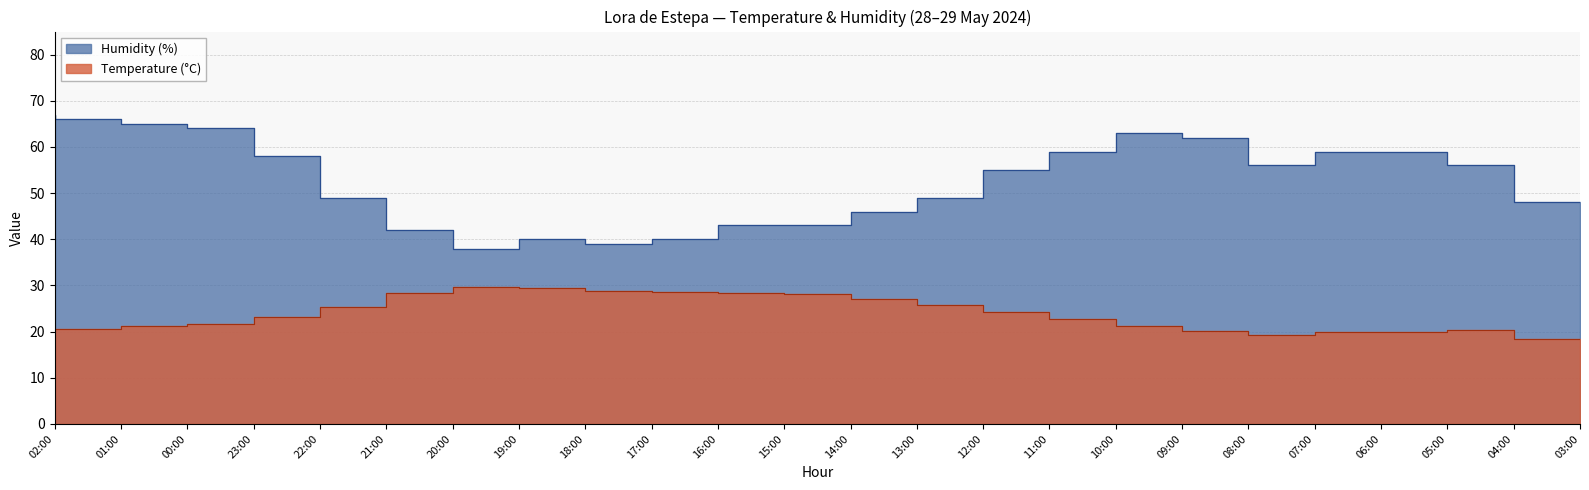

Rank the series by their maximum value, from highest to lowest.

Humidity (%), Temperature (°C)